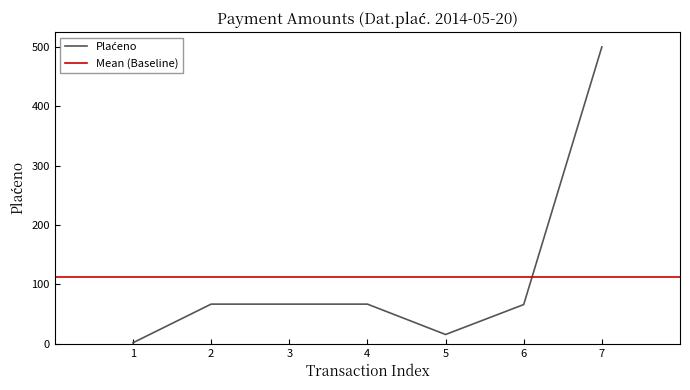

What is the sum of the values at 3 and 2?

133.3